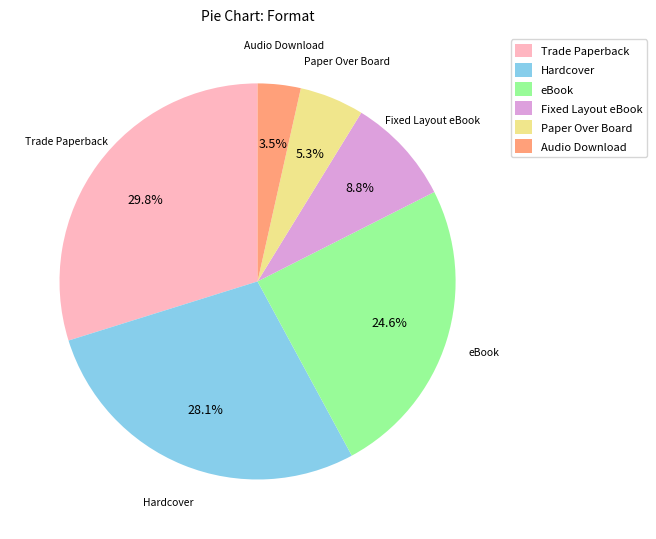

Which has a higher value, Hardcover or eBook?

Hardcover